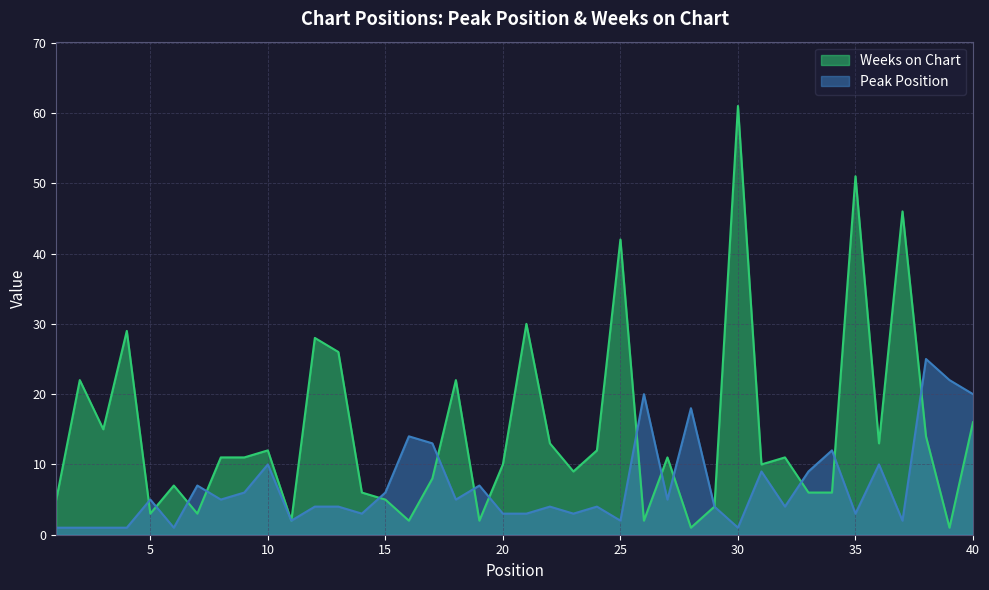

The value of Peak Position at 38 is 25. True or false?

True